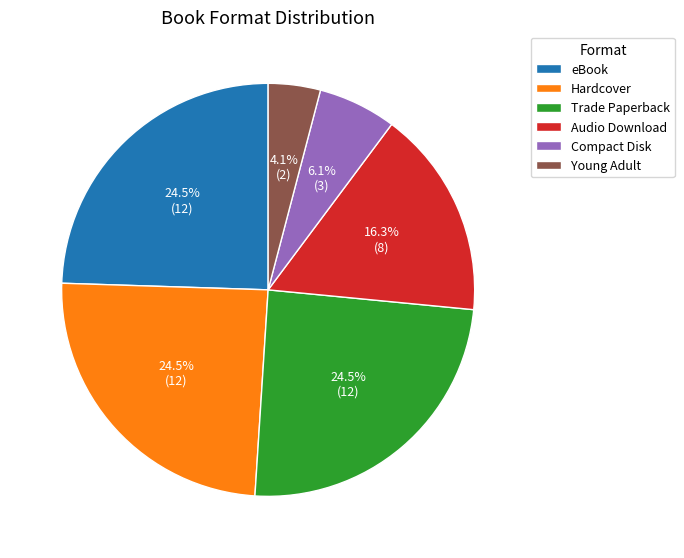

To the nearest percent, what is the difference between the Hardcover and Compact Disk slice percentages?

18%